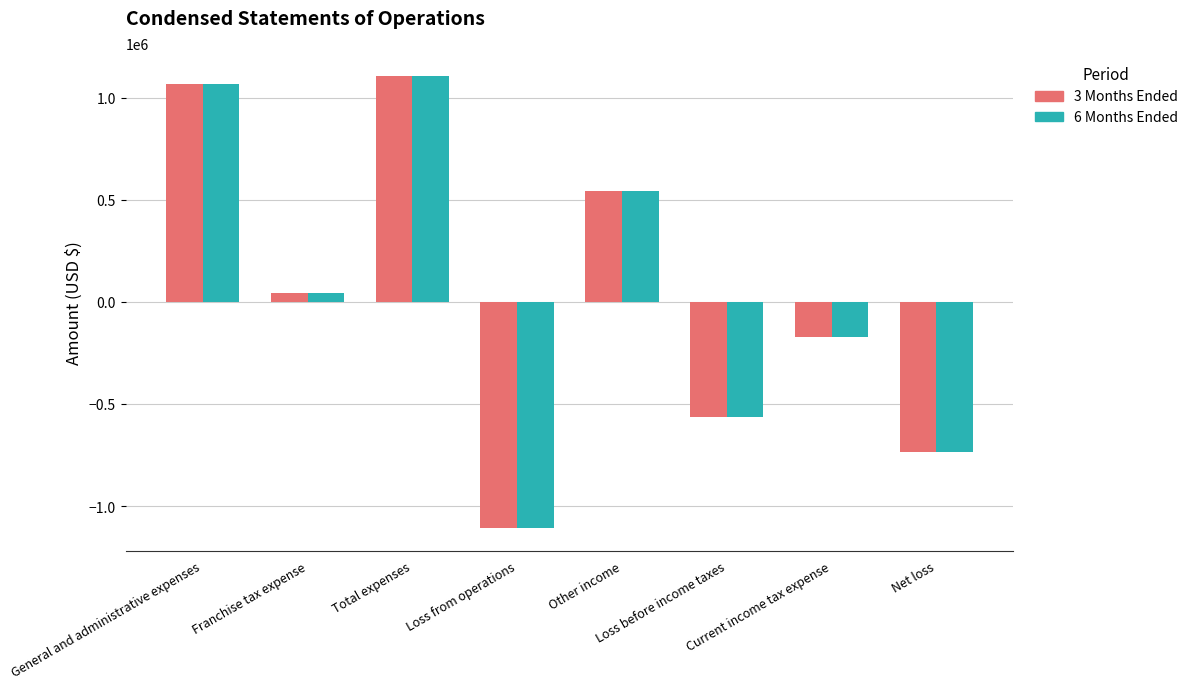

What is the label of the 4th bar from the left?

Loss from operations